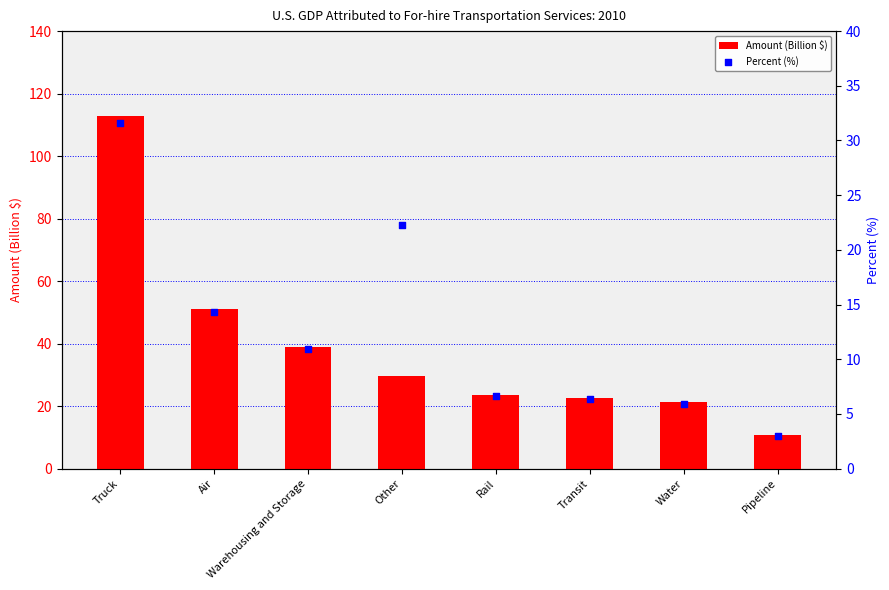

Which series reaches the minimum Y coordinate?

Percent (%)